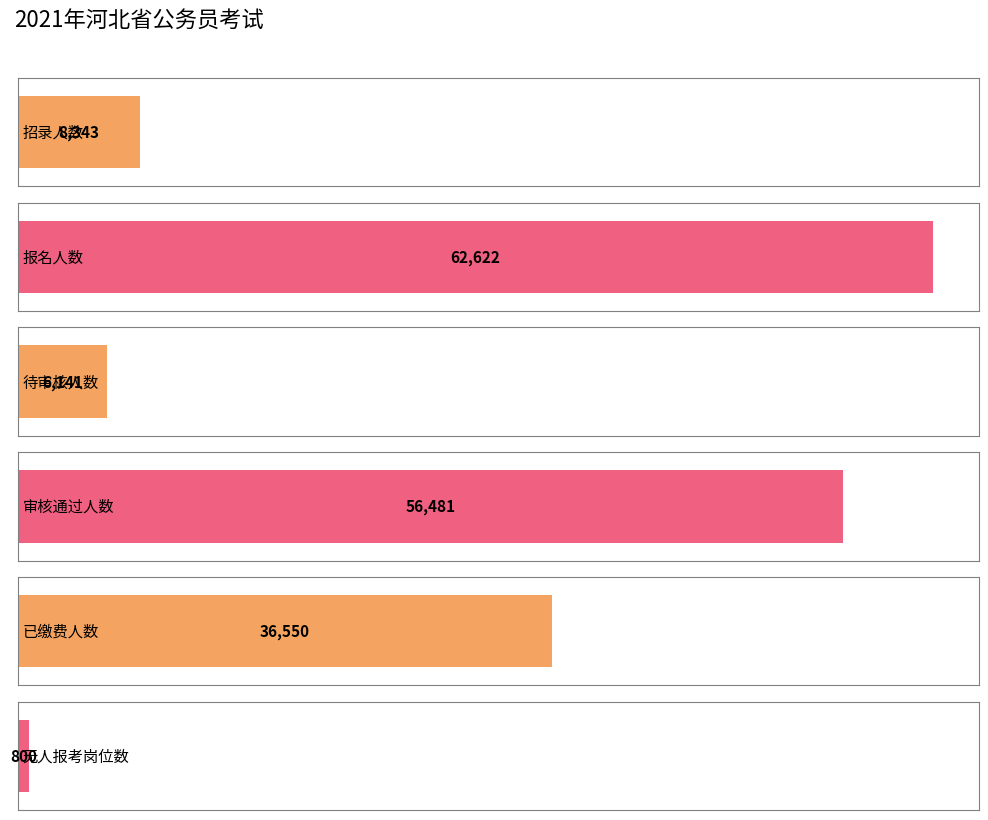

What is the ratio of the value at 审核通过人数 to the value at 报名人数?

0.9